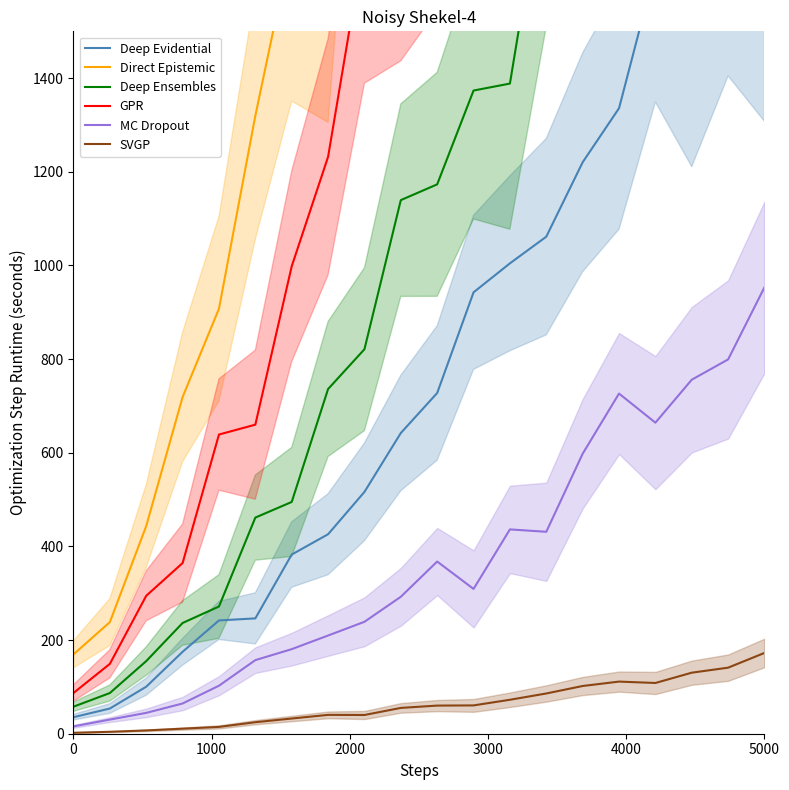

What is the highest value of the MC Dropout series?

953.5